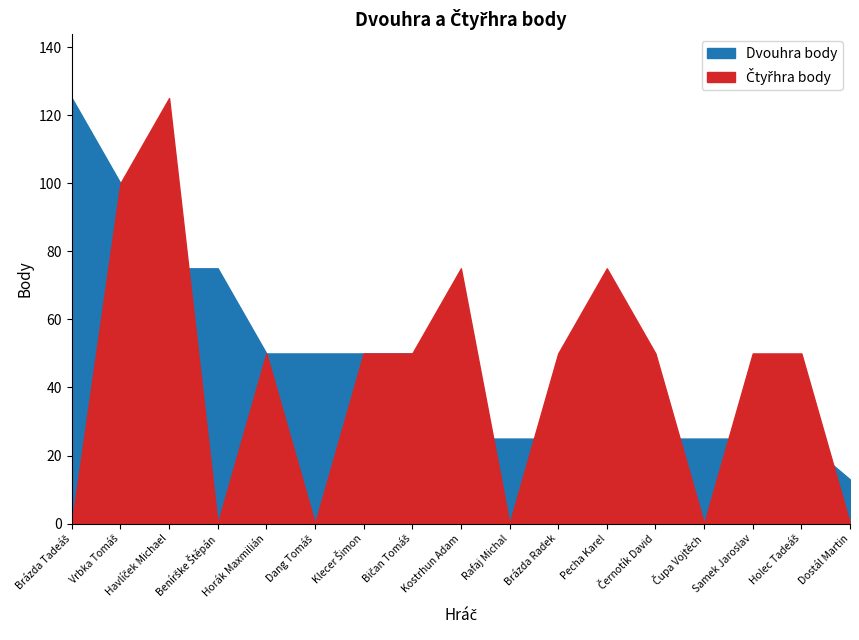

Count the Dvouhra body values in the range 25 to 50.

12